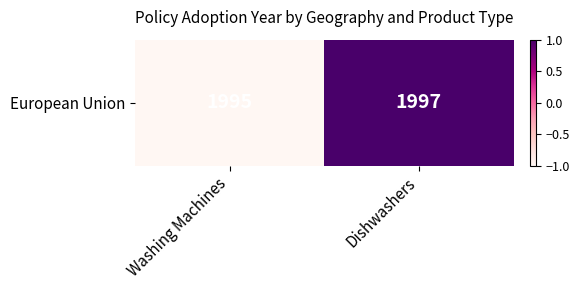

At which category does the chart reach its minimum across all series?

Washing Machines